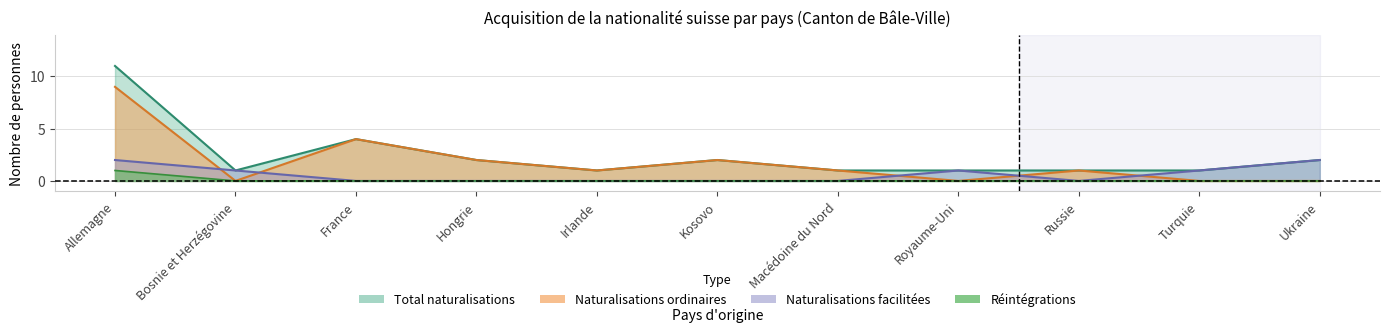

The value of Naturalisations facilitées at Allemagne is 3. True or false?

False